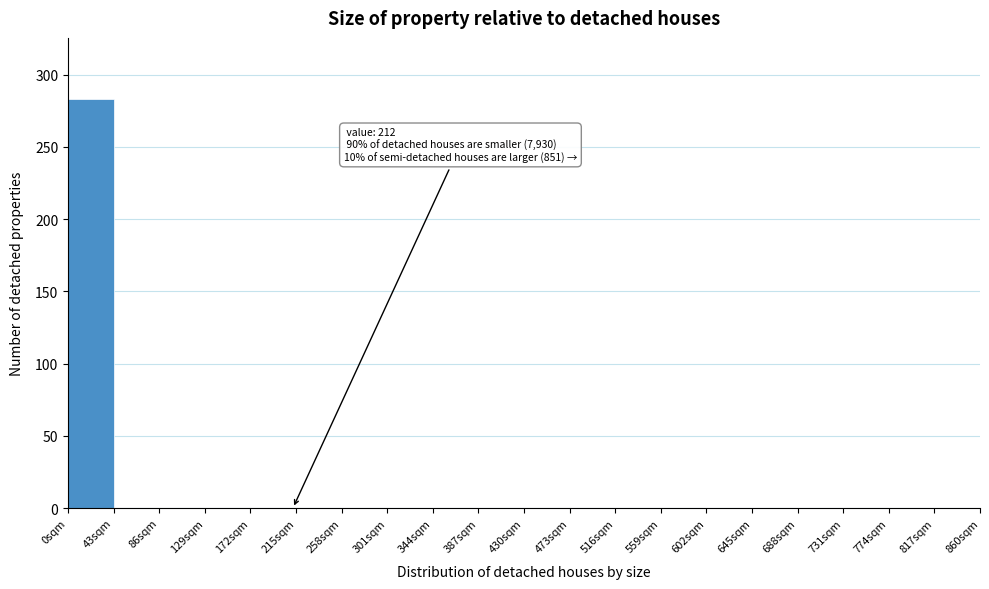

Over which range of the x-axis is the bar tallest?

0 to 43